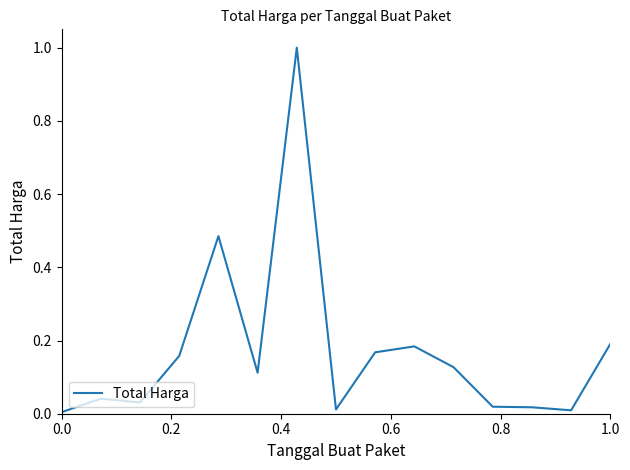

What is the maximum value shown in the chart?

1.0